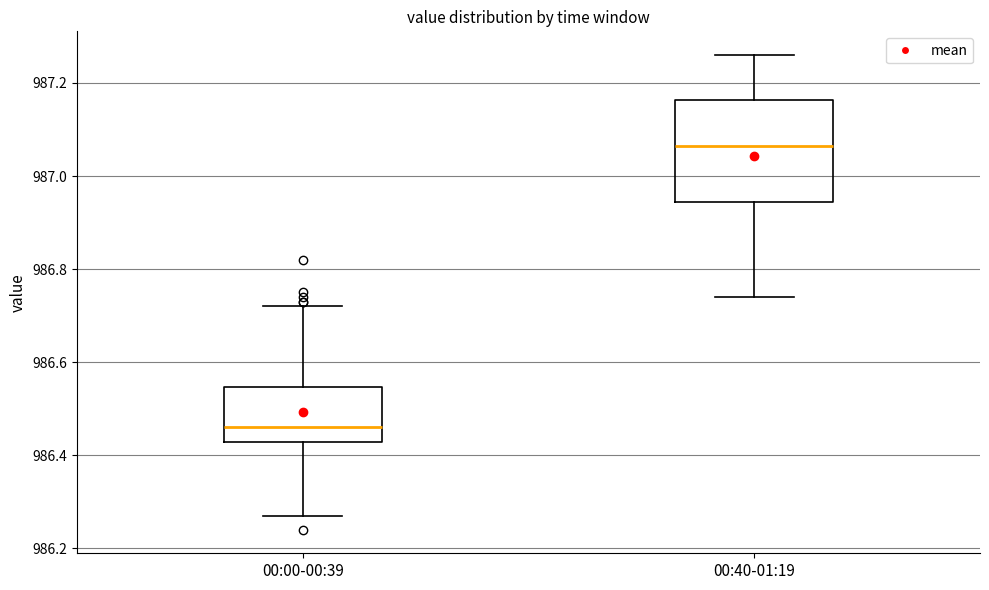

Comparing the boxes themselves (not the whiskers), which one is the tallest?

00:40-01:19